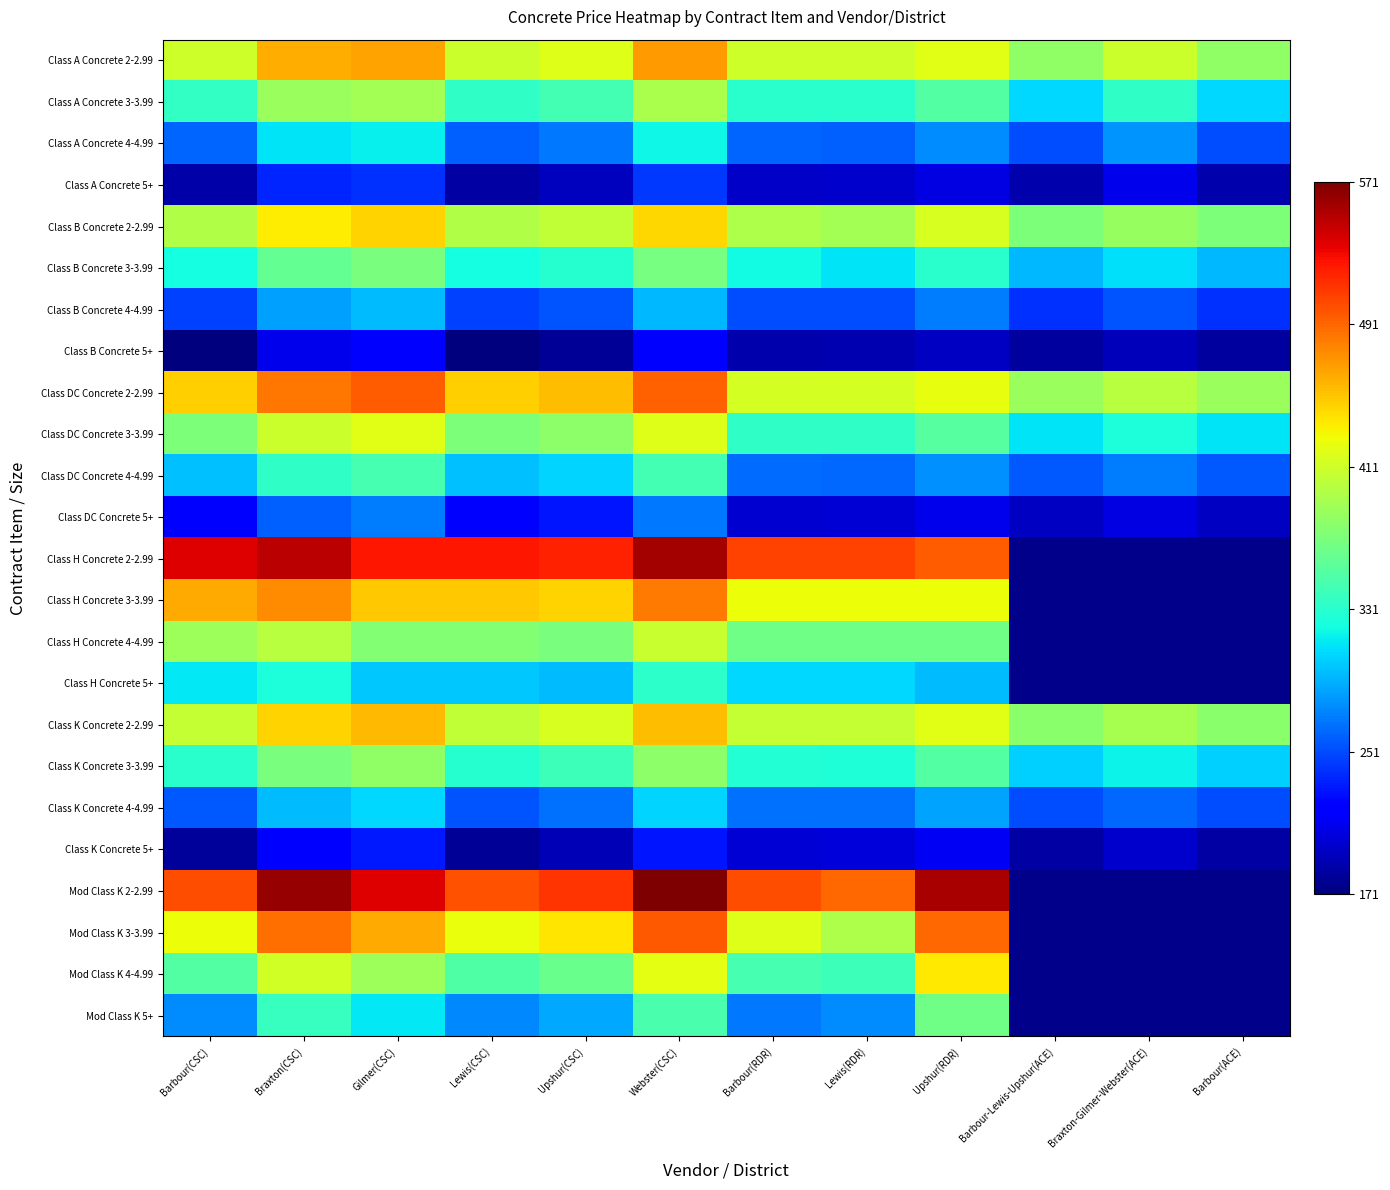

List the series in order of their peak value, highest first.

Mod Class K 2-2.99, Class H Concrete 2-2.99, Mod Class K 3-3.99, Class DC Concrete 2-2.99, Class H Concrete 3-3.99, Class A Concrete 2-2.99, Class K Concrete 2-2.99, Class B Concrete 2-2.99, Mod Class K 4-4.99, Class DC Concrete 3-3.99, Class H Concrete 4-4.99, Class A Concrete 3-3.99, Class K Concrete 3-3.99, Class B Concrete 3-3.99, Mod Class K 5+, Class DC Concrete 4-4.99, Class H Concrete 5+, Class A Concrete 4-4.99, Class K Concrete 4-4.99, Class B Concrete 4-4.99, Class DC Concrete 5+, Class A Concrete 5+, Class K Concrete 5+, Class B Concrete 5+